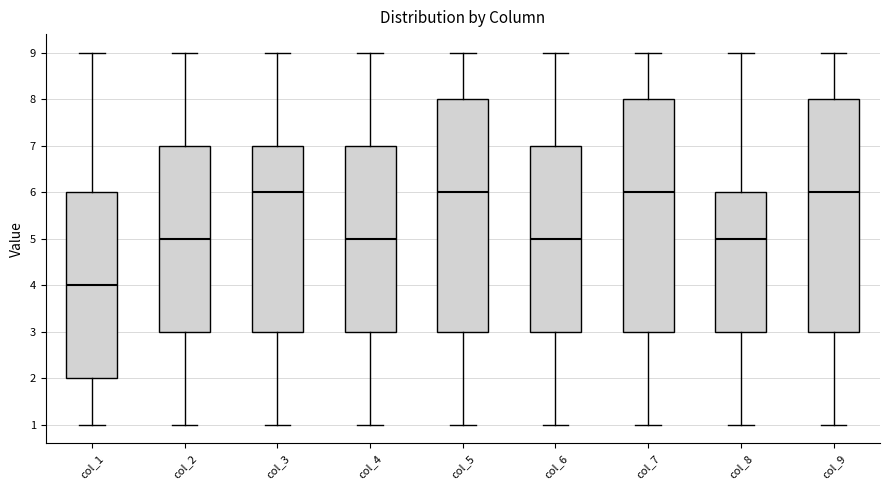

Reading left to right, transcribe this box plot: for each box, give where its median line is, the range the box spans, and where its two whiskers end, as read against the y-axis. The values are not printed on the chart, so give them approximately, as read against the axis.

col_1: median 4, box 2 to 6, whiskers 1 to 9
col_2: median 5, box 3 to 7, whiskers 1 to 9
col_3: median 6, box 3 to 7, whiskers 1 to 9
col_4: median 5, box 3 to 7, whiskers 1 to 9
col_5: median 6, box 3 to 8, whiskers 1 to 9
col_6: median 5, box 3 to 7, whiskers 1 to 9
col_7: median 6, box 3 to 8, whiskers 1 to 9
col_8: median 5, box 3 to 6, whiskers 1 to 9
col_9: median 6, box 3 to 8, whiskers 1 to 9